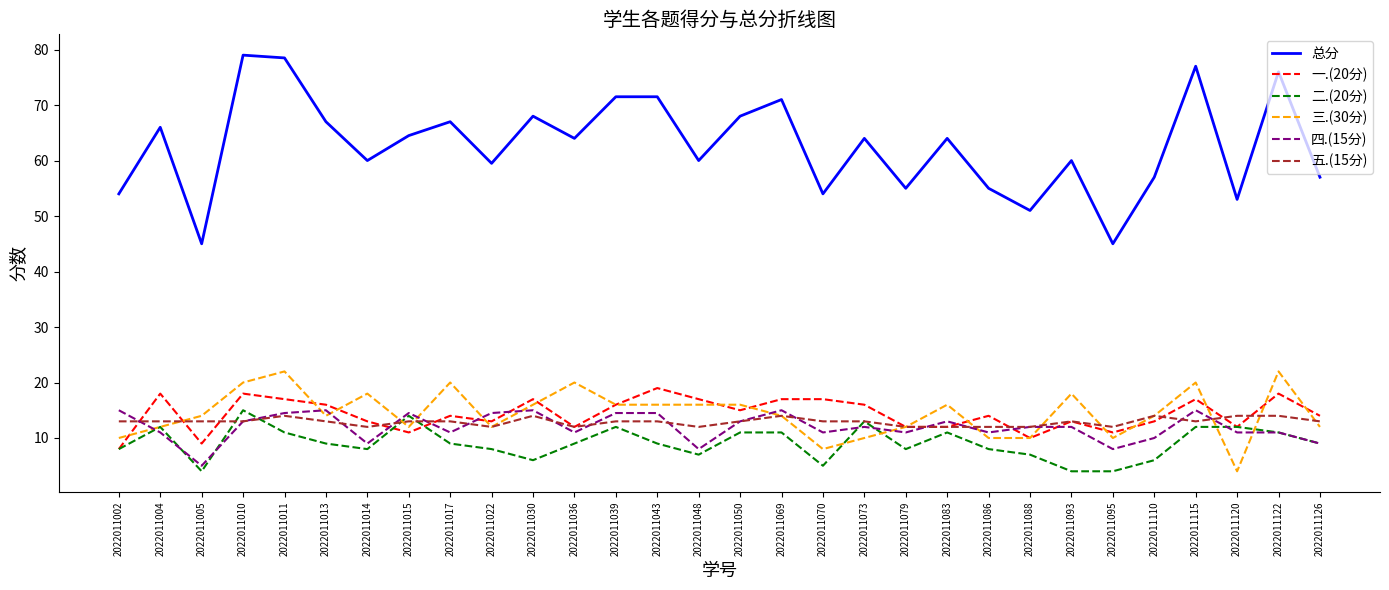

Is it true that 二.(20分) equals 9.0 at 2022011013?

True